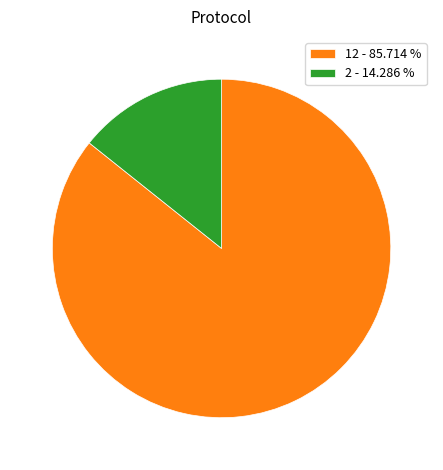

Which slice is the smallest?

2 - 14.286 %